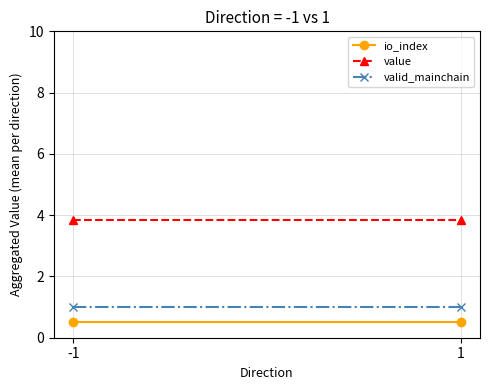

What are all the series names shown in the legend?

io_index, value, valid_mainchain